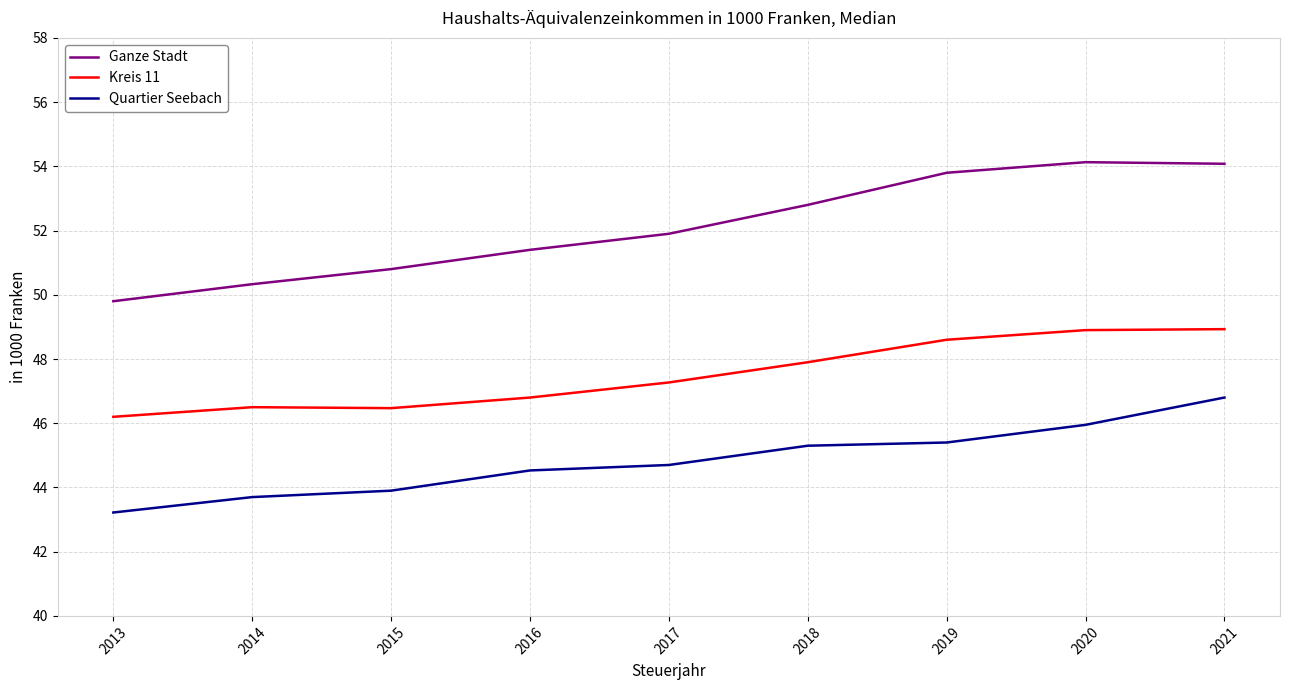

Reading left to right, what are all the values shown in this chart?

Ganze Stadt: 2013=49.8	2014=50.3	2015=50.8	2016=51.4	2017=51.9	2018=52.8	2019=53.8	2020=54.1	2021=54.1
Kreis 11: 2013=46.2	2014=46.5	2015=46.5	2016=46.8	2017=47.3	2018=47.9	2019=48.6	2020=48.9	2021=48.9
Quartier Seebach: 2013=43.2	2014=43.7	2015=43.9	2016=44.5	2017=44.7	2018=45.3	2019=45.4	2020=46.0	2021=46.8